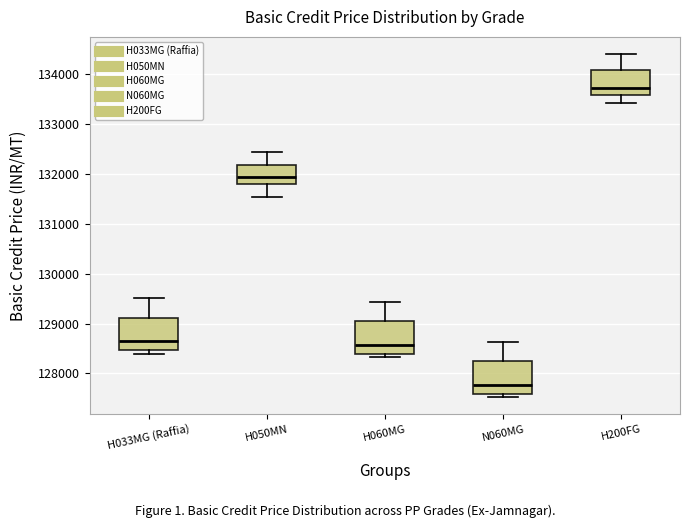

Reading left to right, transcribe this box plot: for each box, give where its median line is, the range the box spans, and where its two whiskers end, as read against the y-axis. The values are not printed on the chart, so give them approximately, as read against the axis.

H033MG (Raffia): median 128600, box 128500 to 129100, whiskers 128400 to 129500
H050MN: median 131900, box 131800 to 132200, whiskers 131500 to 132400
H060MG: median 128600, box 128400 to 129000, whiskers 128300 to 129400
N060MG: median 127800, box 127600 to 128200, whiskers 127500 to 128600
H200FG: median 133700, box 133600 to 134100, whiskers 133400 to 134400